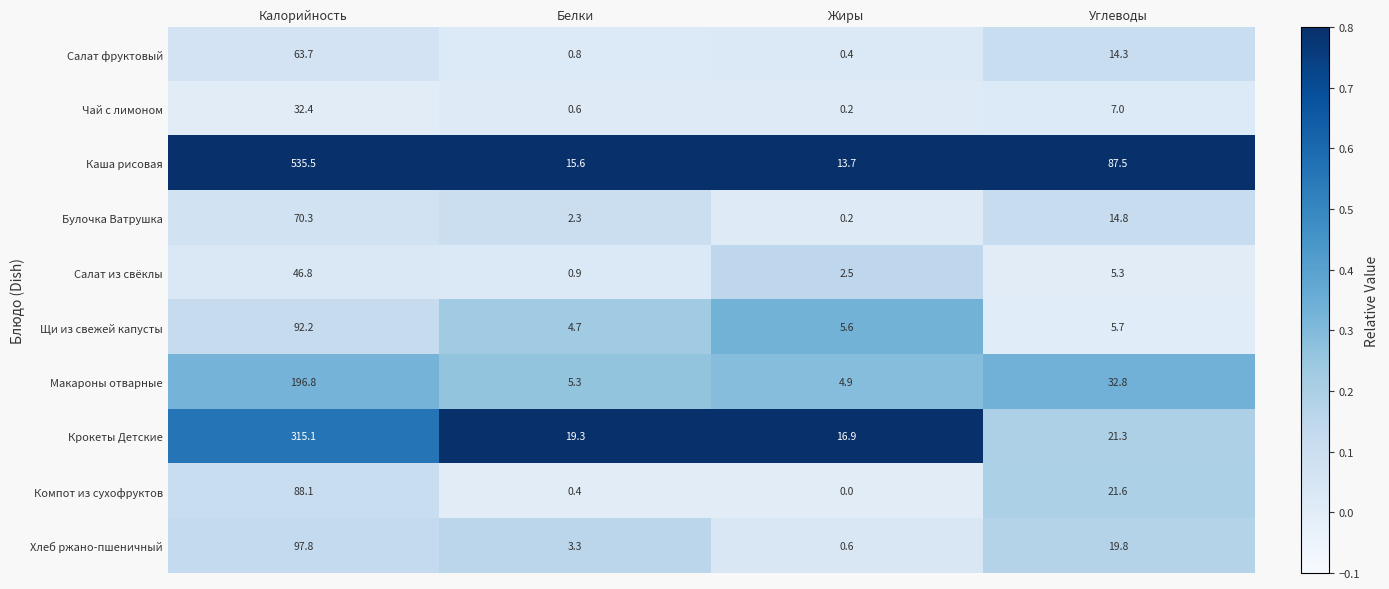

Which series has the widest spread of values?

Каша рисовая